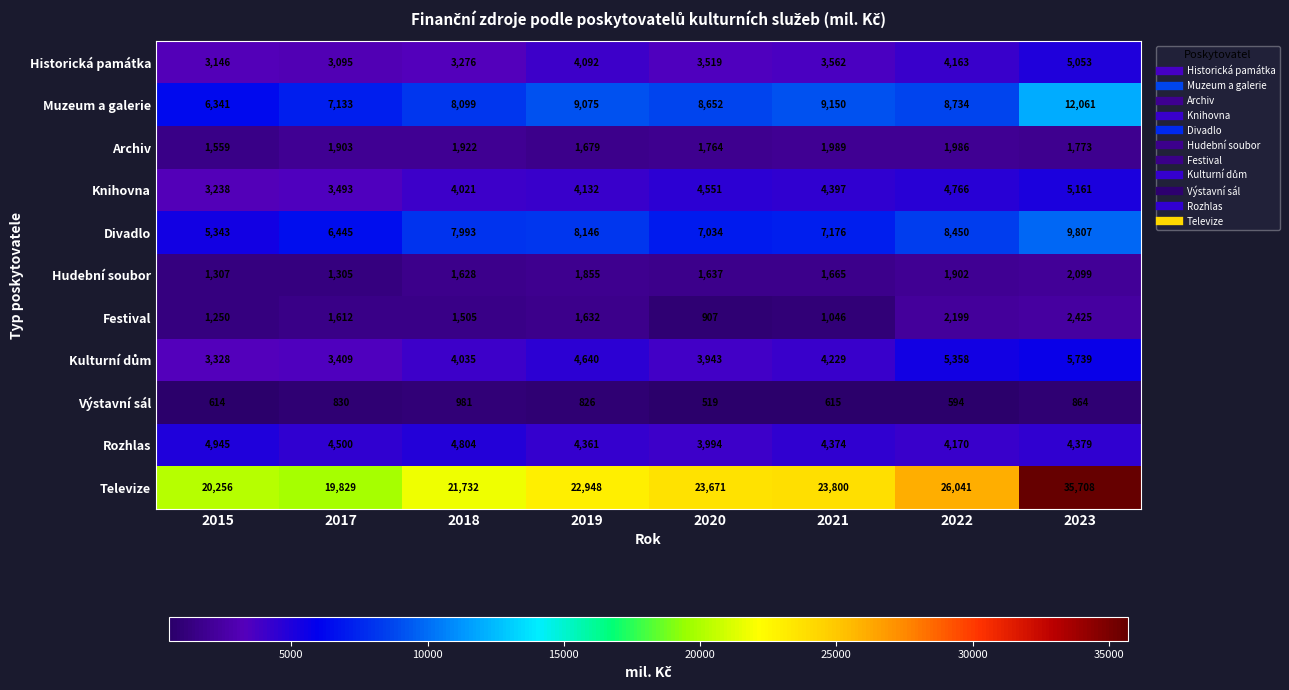

What is the maximum value for Rozhlas?

4945